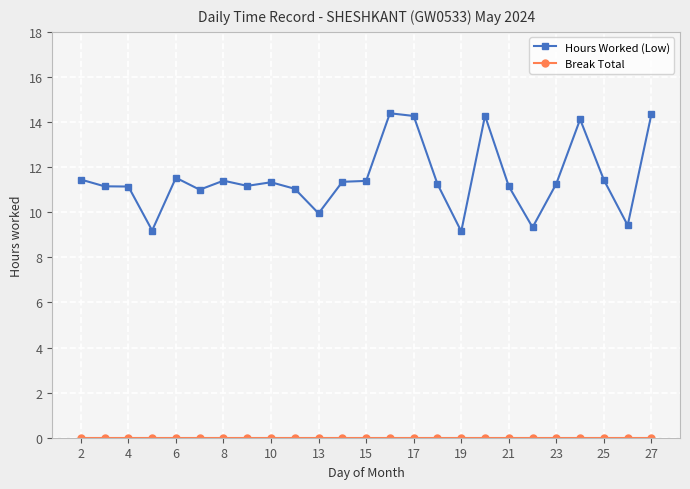

Does the chart display data point markers on the line(s)?

Yes